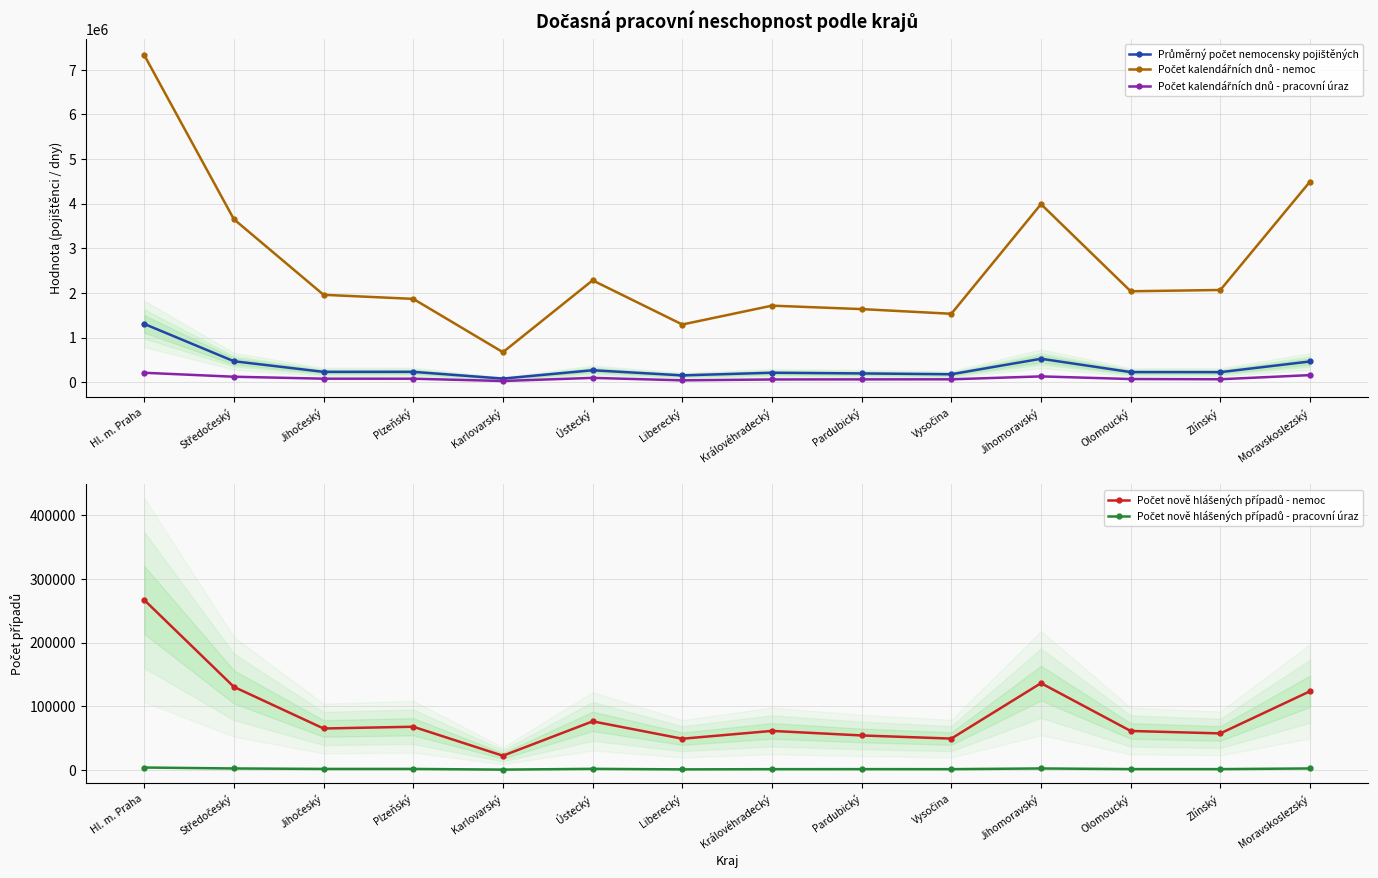

Where is the first local minimum for Počet nově hlášených případů - pracovní úraz?

Karlovarský